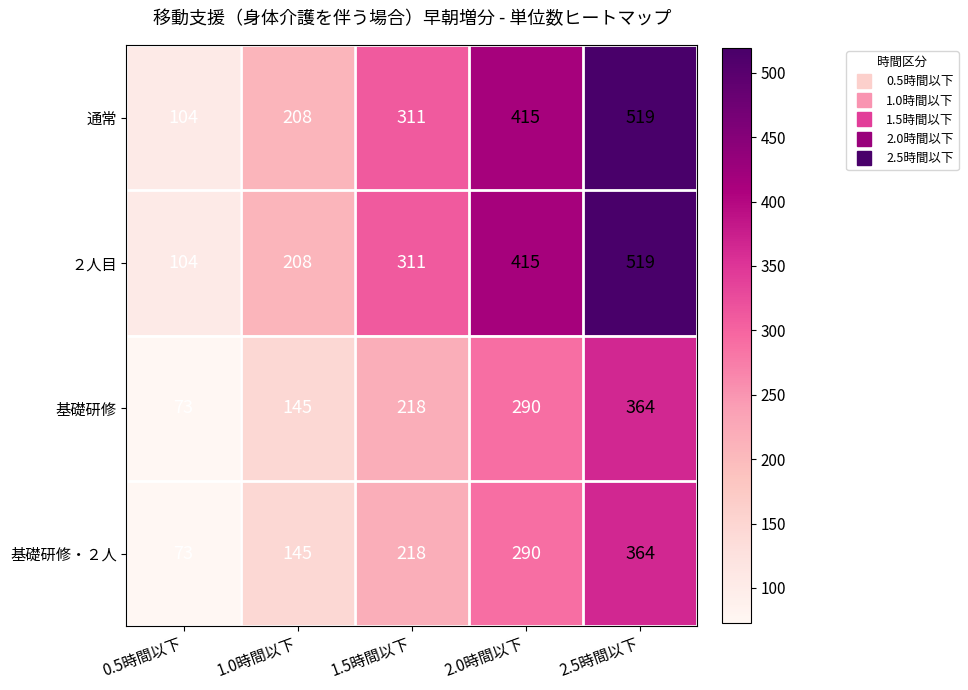

List the labels in order of 基礎研修・２人 value, smallest first.

0.5時間以下, 1.0時間以下, 1.5時間以下, 2.0時間以下, 2.5時間以下